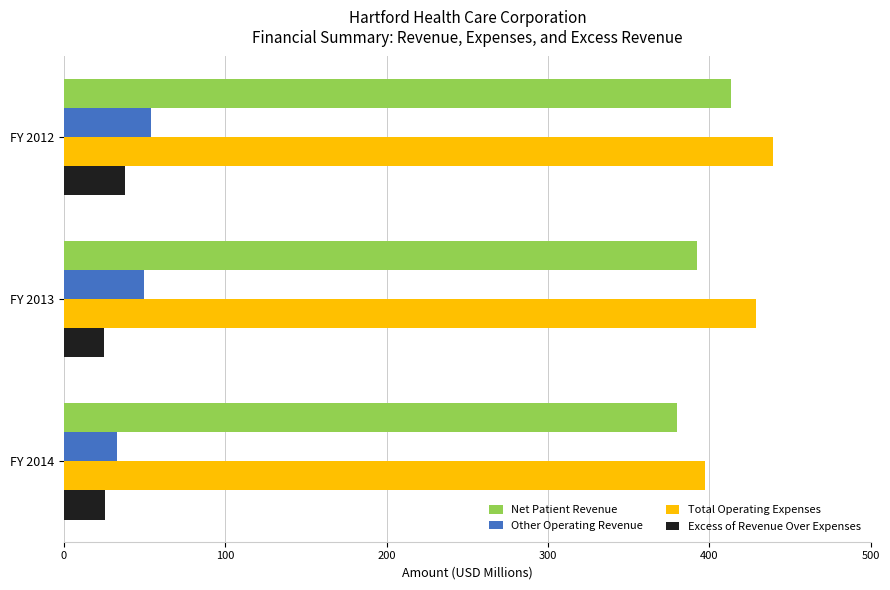

What value does the Excess of Revenue Over Expenses series have at FY 2012?

37.8